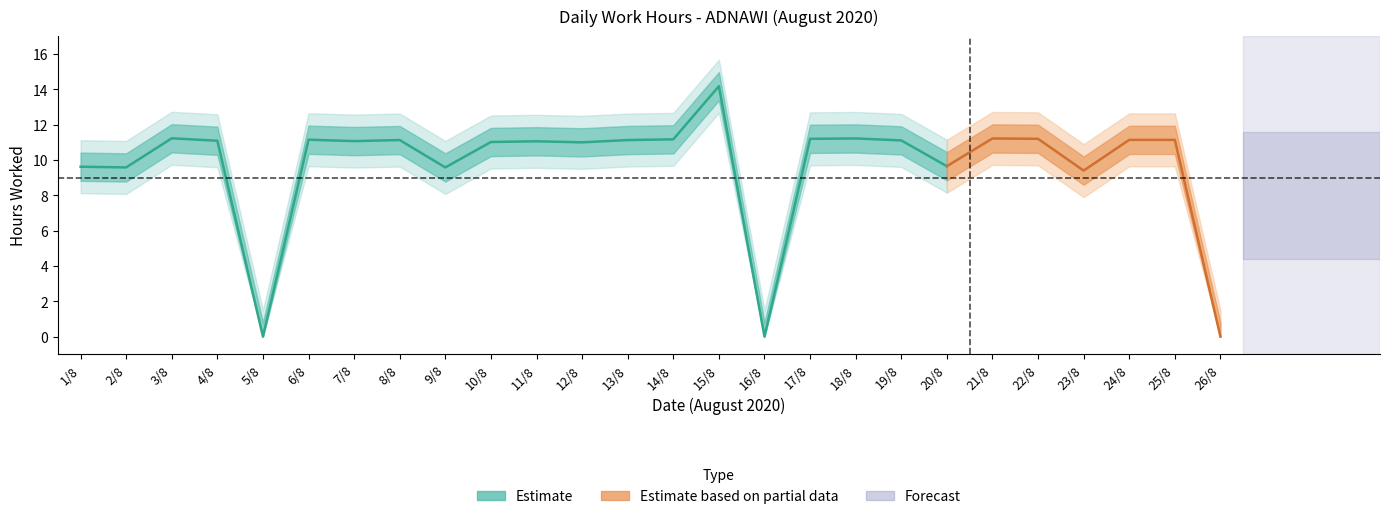

Is it true that the value at 10 is 11.0?

True